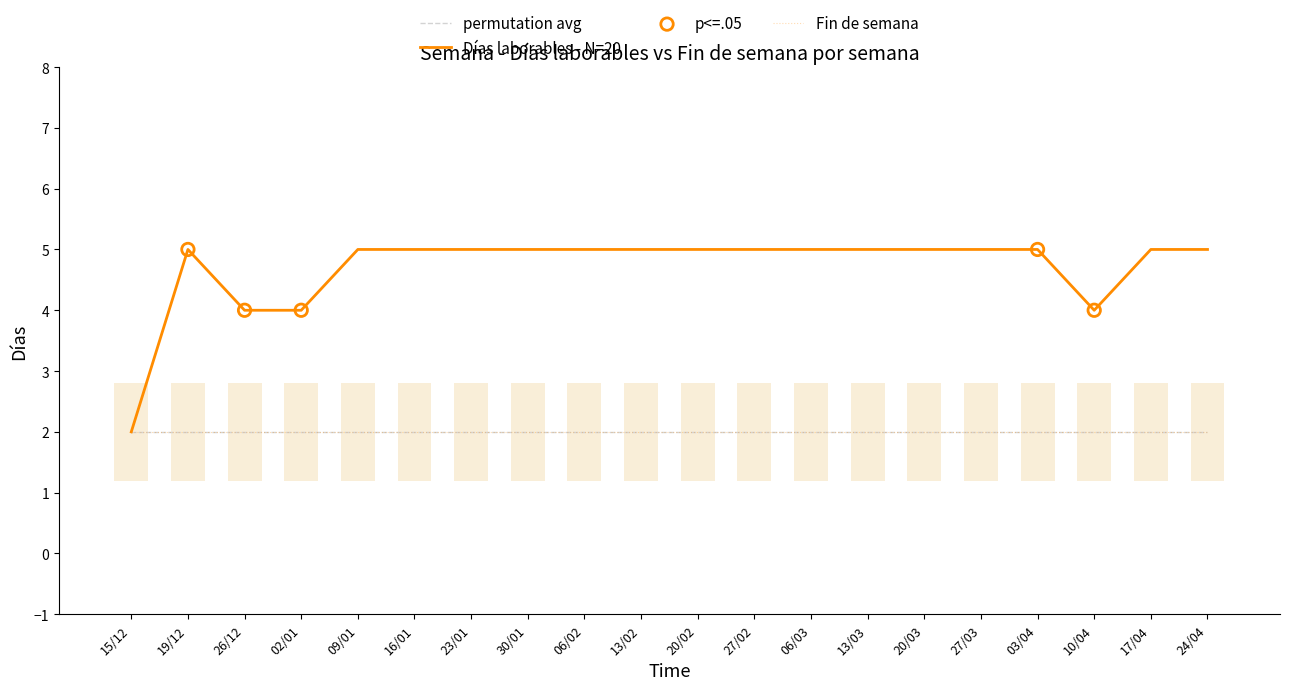

Is the value of Días laborables at 10/04 greater than the value of Fin de semana at 02/01?

Yes